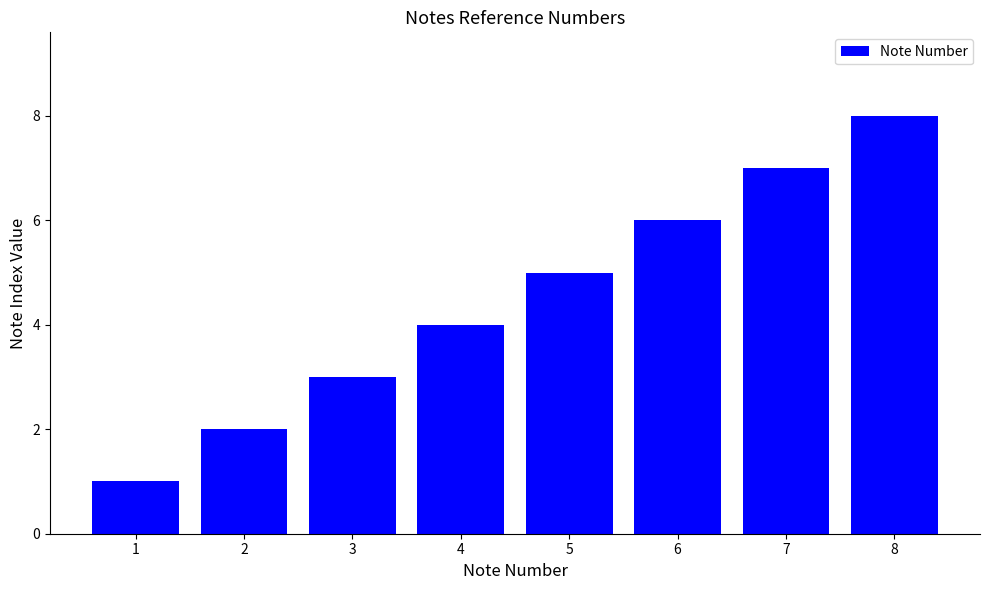

At which label is the value closest to 4?

4